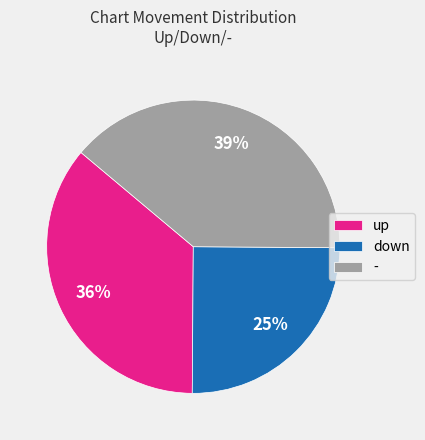

Is there a majority slice in this chart?

No